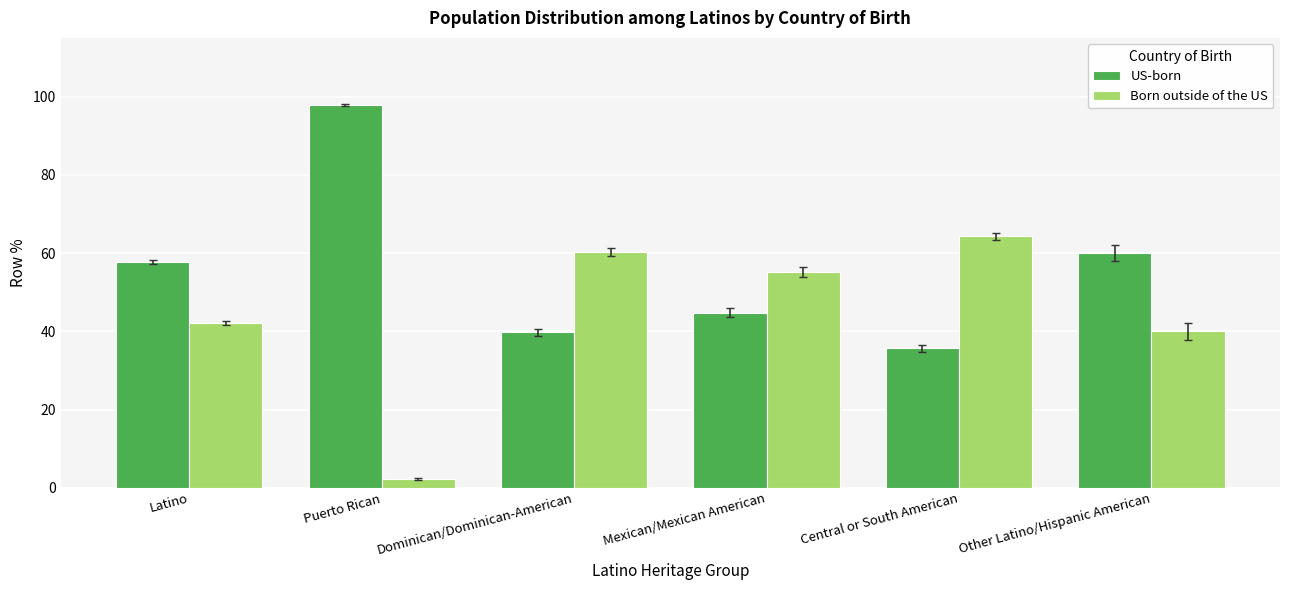

Reading right to left, what are all the values shown in this chart?

US-born: Other Latino/Hispanic American=60.0	Central or South American=35.7	Mexican/Mexican American=44.8	Dominican/Dominican-American=39.7	Puerto Rican=97.8	Latino=57.8
Born outside of the US: Other Latino/Hispanic American=40.0	Central or South American=64.3	Mexican/Mexican American=55.2	Dominican/Dominican-American=60.3	Puerto Rican=2.2	Latino=42.2